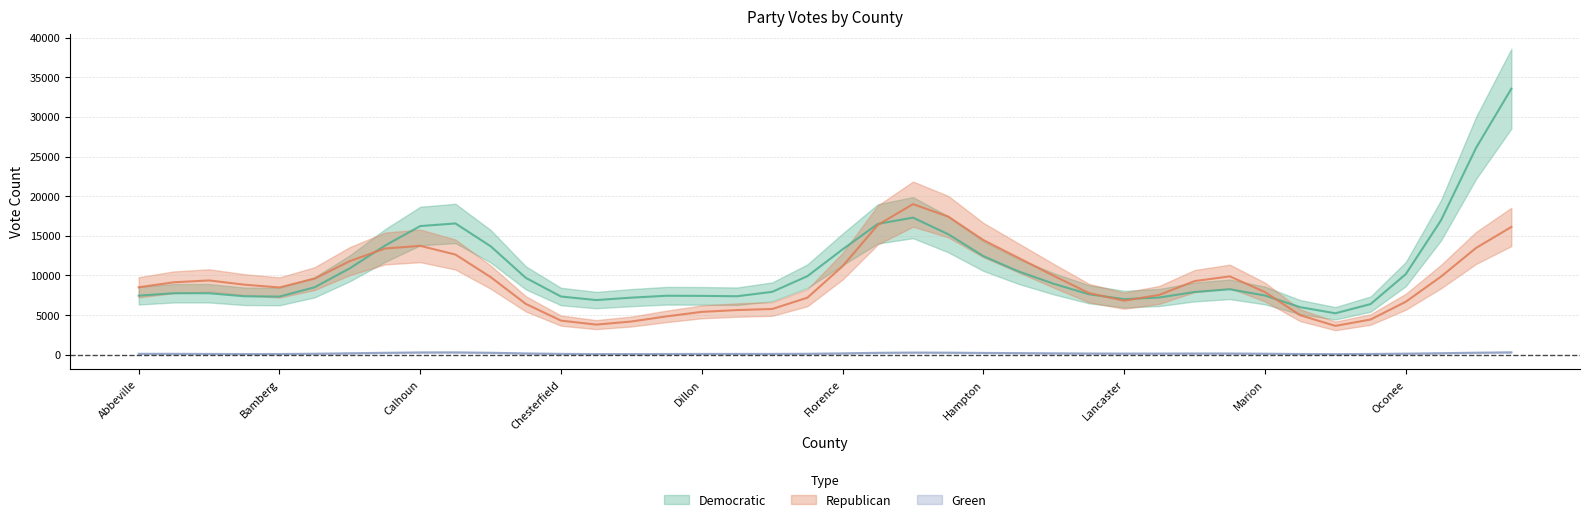

The value of Green at Berkeley is 173. True or false?

False